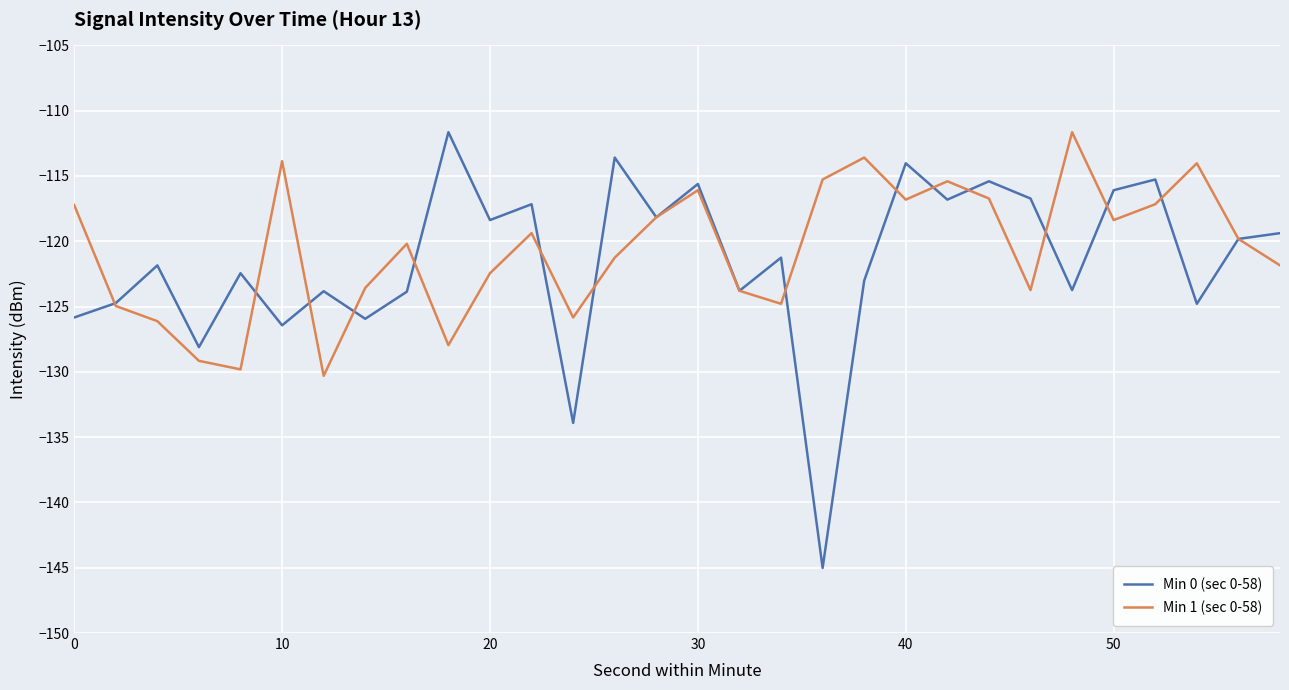

Which series has the widest spread of values?

Min 0 (sec 0-58)